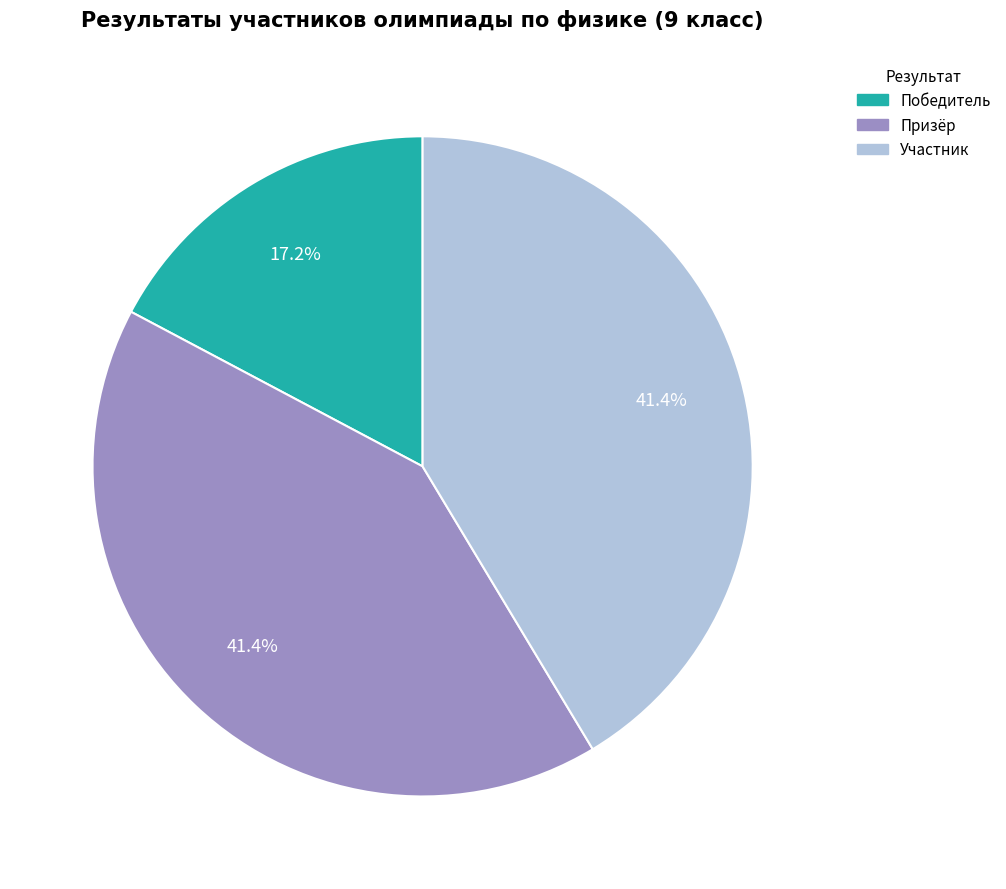

Do Победитель and Участник together represent more than half of the pie?

Yes